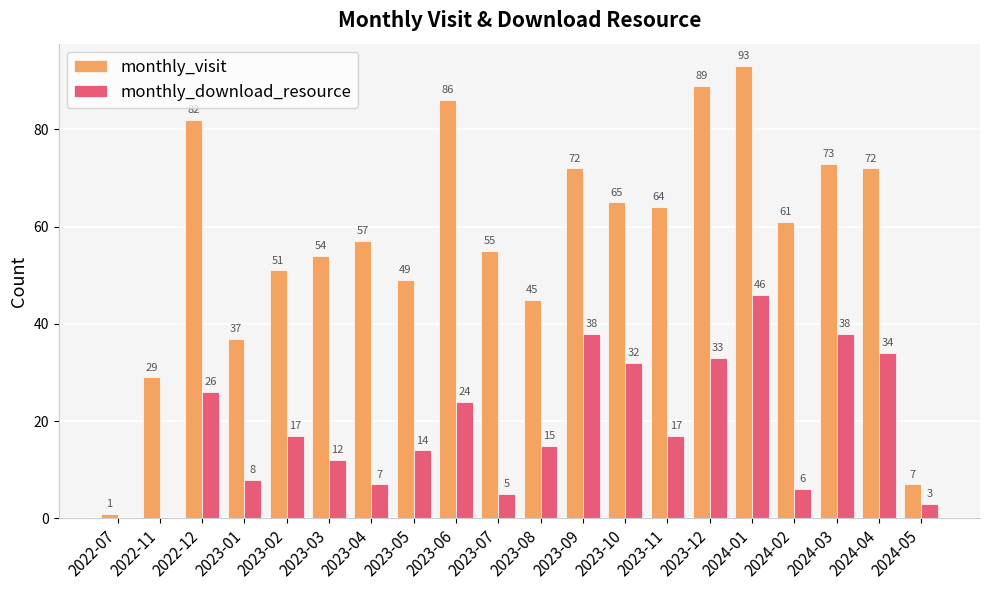

At which label does monthly_download_resource reach its peak?

2024-01